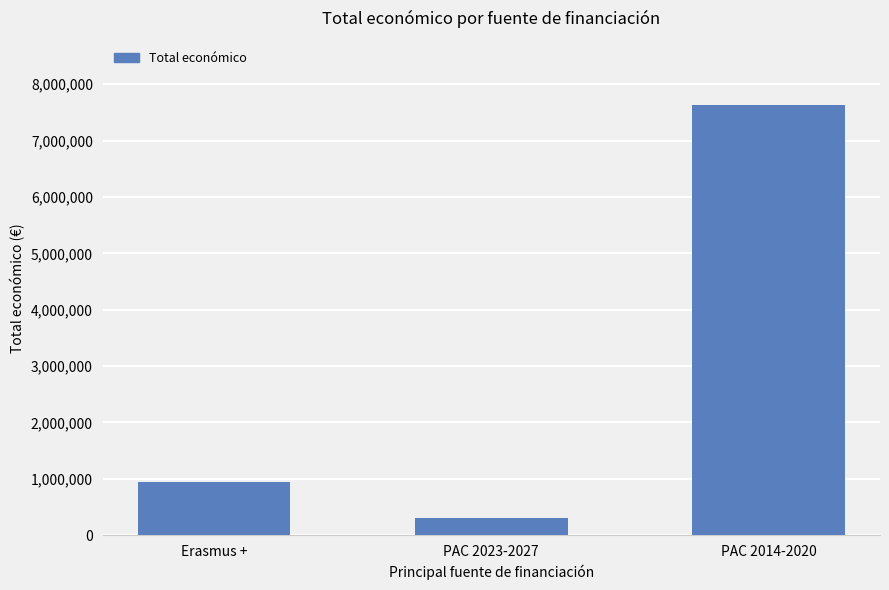

How many distinct data groups are displayed?

1